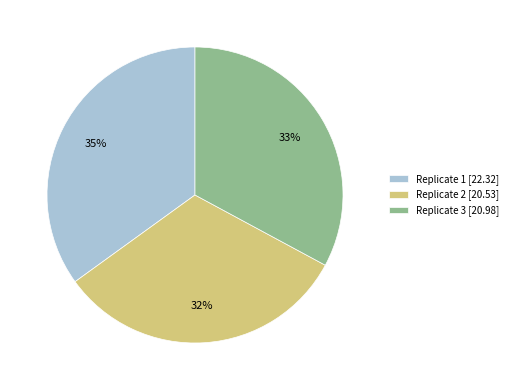

How many slices are in this pie chart?

3